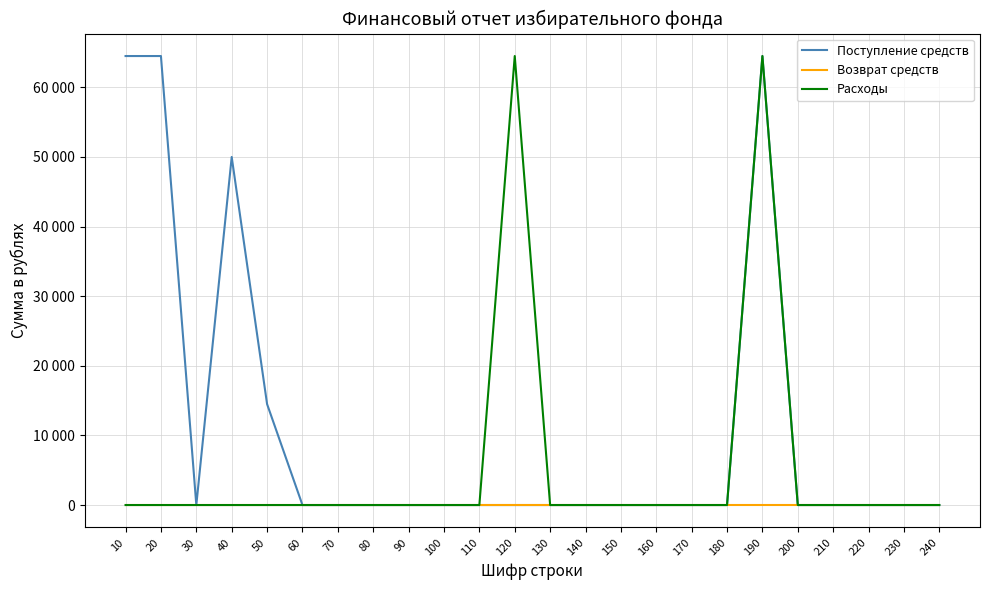

List the series in order of their overall mean, highest first.

Поступление средств, Расходы, Возврат средств